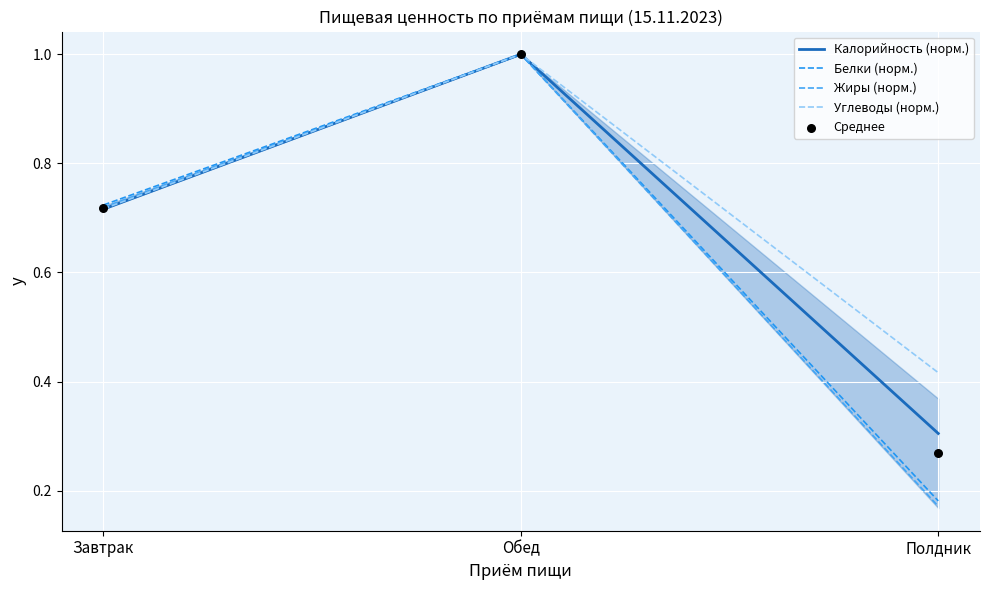

What are all the series names shown in the legend?

Калорийность (норм.), Белки (норм.), Жиры (норм.), Углеводы (норм.), Среднее